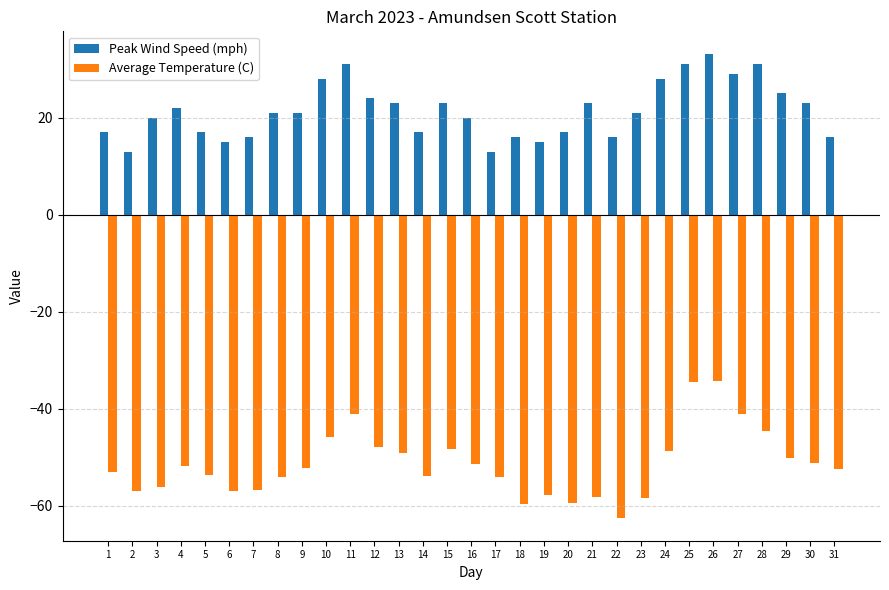

Where does the Peak Wind Speed (mph) series first go above 21?

4